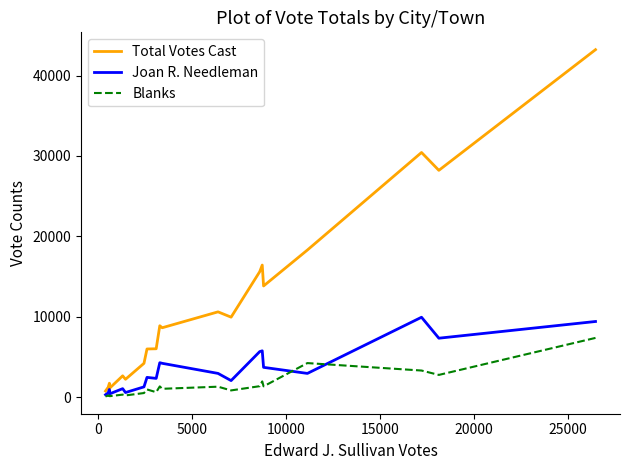

Which series has the largest total across all categories?

Total Votes Cast